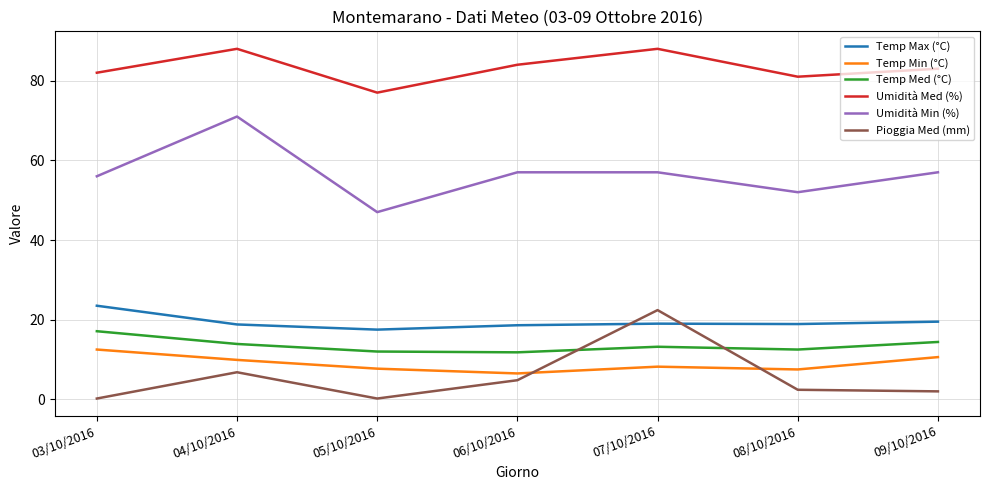

What are all the series names shown in the legend?

Temp Max (°C), Temp Min (°C), Temp Med (°C), Umidità Med (%), Umidità Min (%), Pioggia Med (mm)